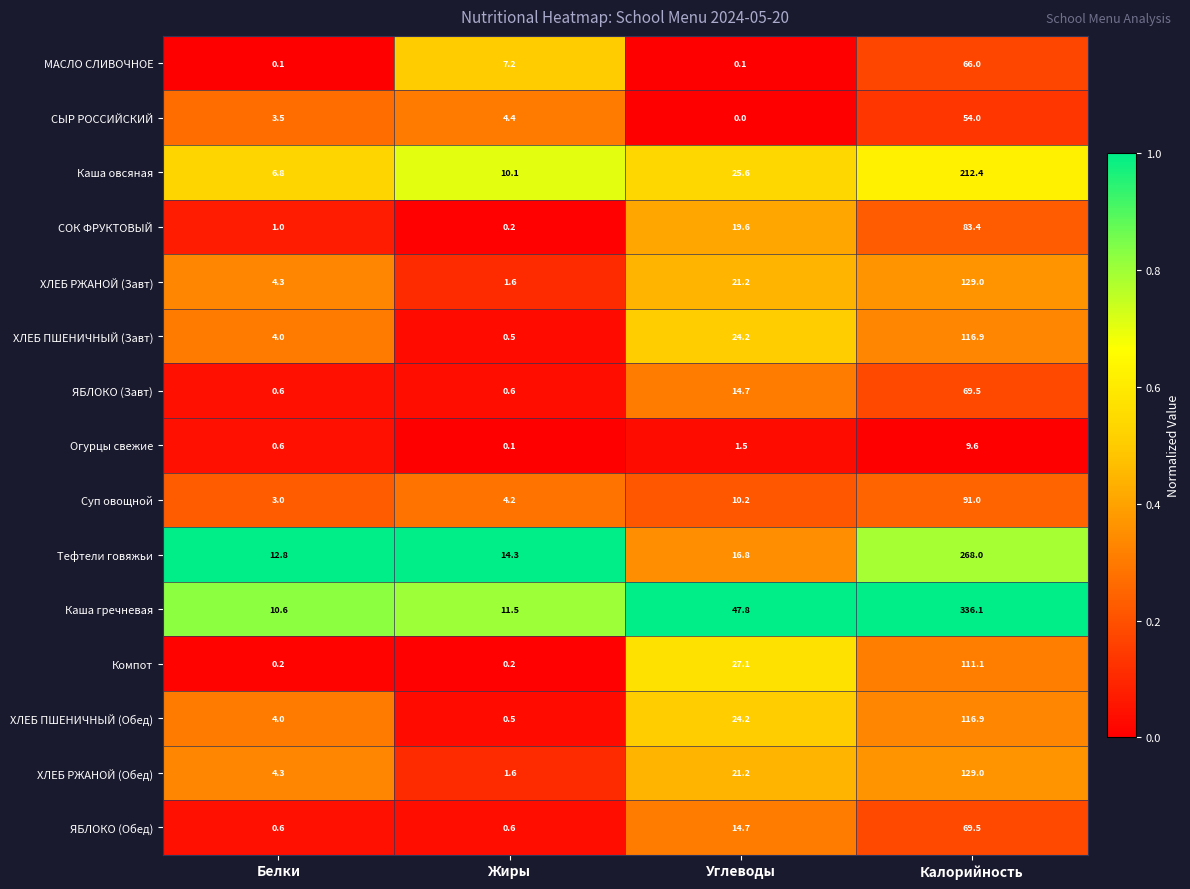

Where does the ХЛЕБ РЖАНОЙ (Обед) series first go above 21?

Углеводы